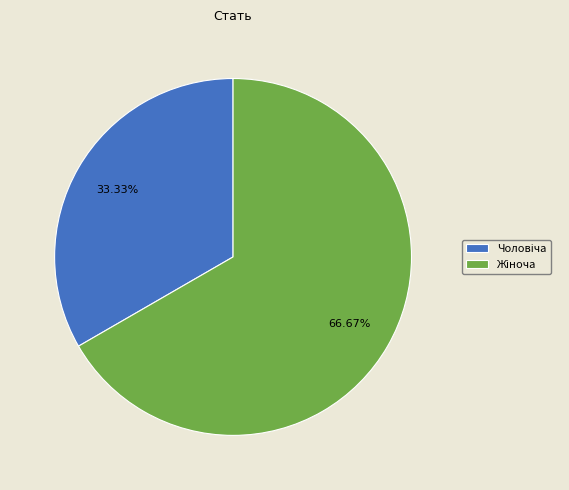

Is there any slice that represents more than half of the pie?

Yes